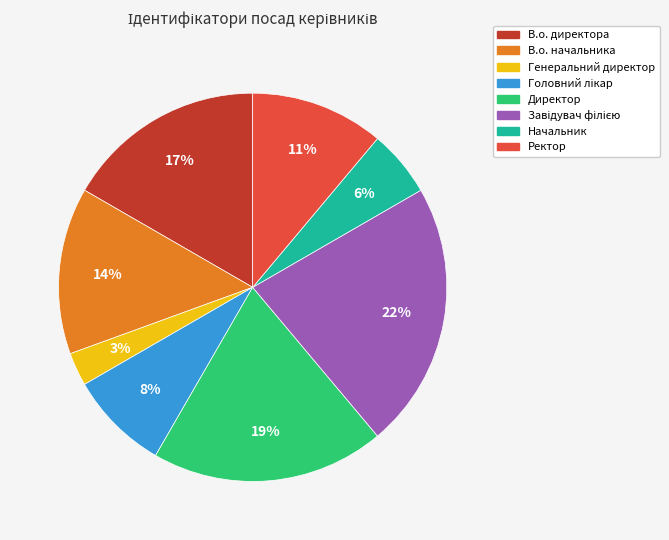

What is the smallest slice in the pie chart?

Генеральний директор